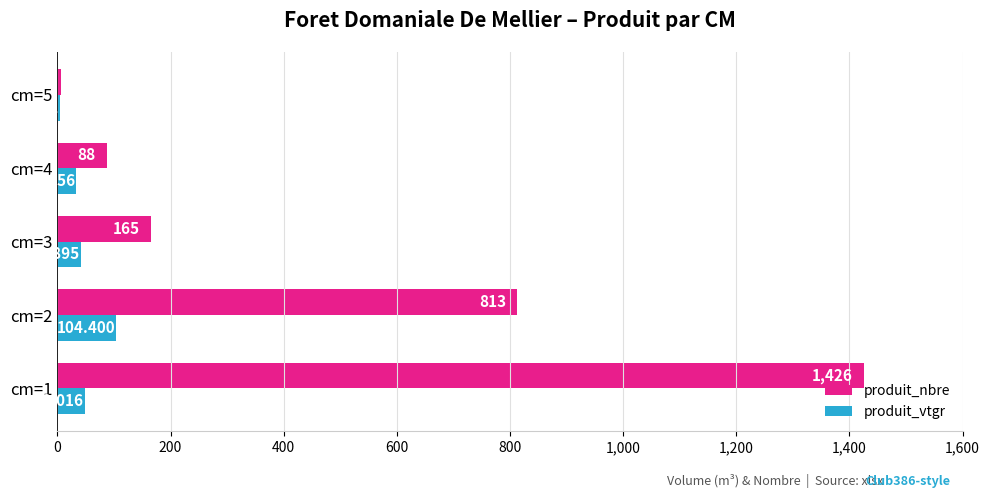

What is the sum of all produit_vtgr values?

231.5